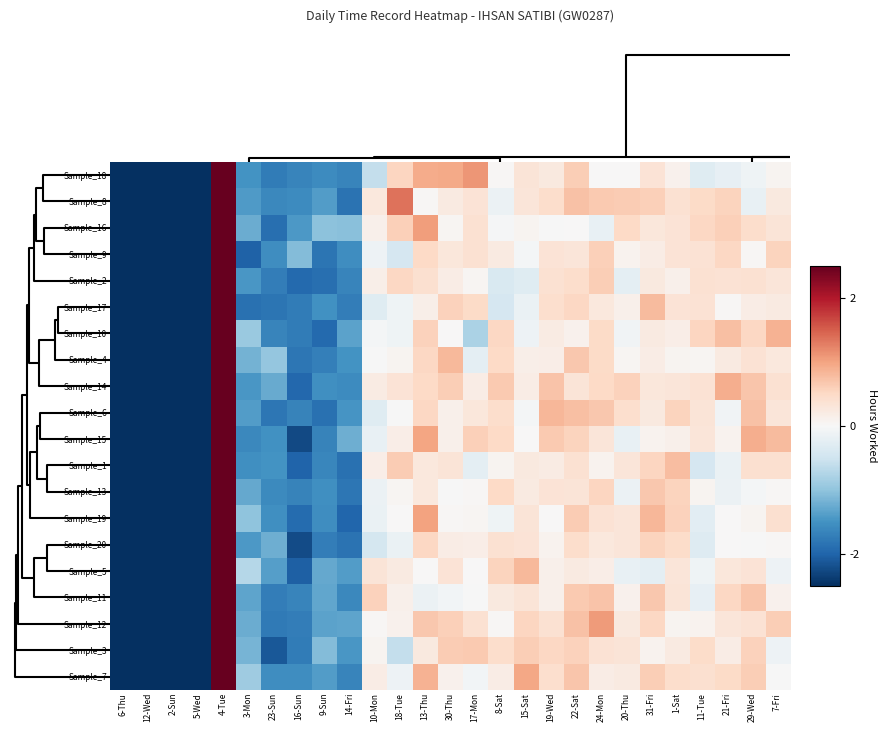

At which category does the chart reach its peak across all series?

4-Tue